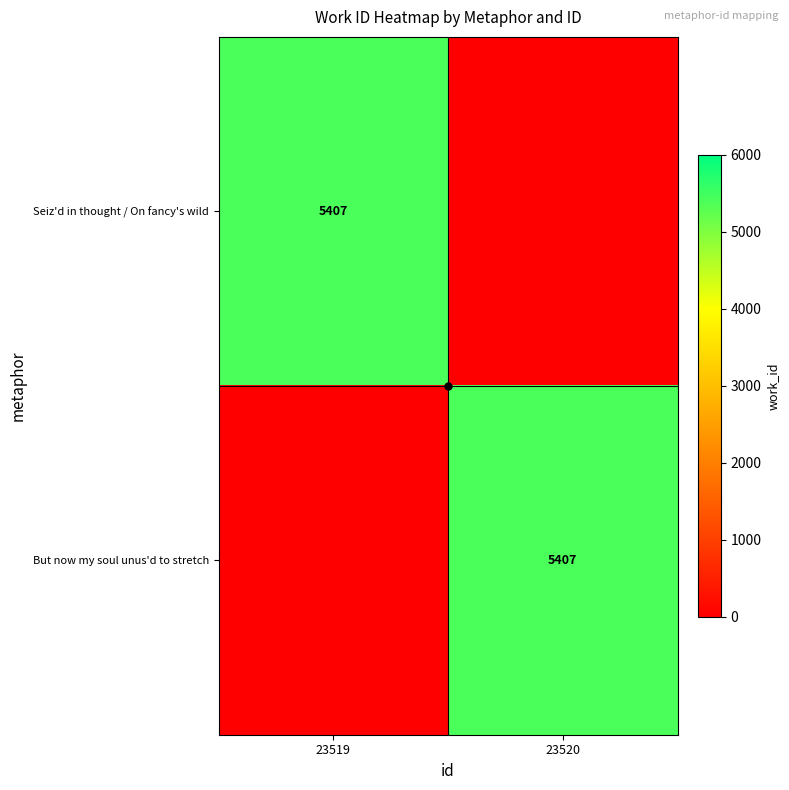

What is the sum of all But now my soul unus'd to stretch values?

5407